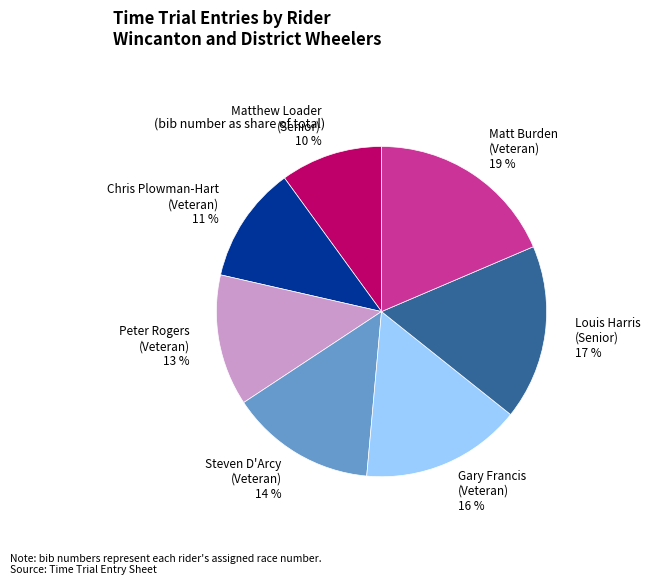

Count the number of slices in the pie.

7